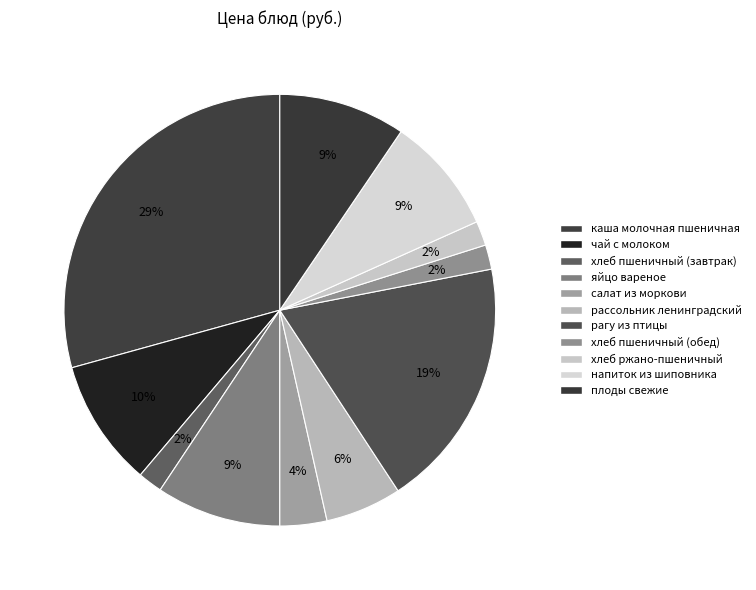

How many segments does this pie chart have?

11